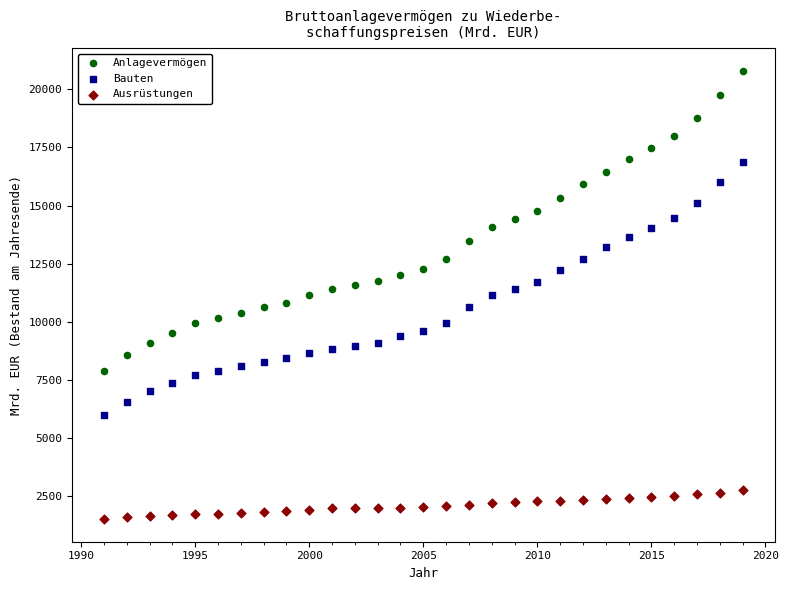

Which series has the widest spread of Y values?

Anlagevermögen